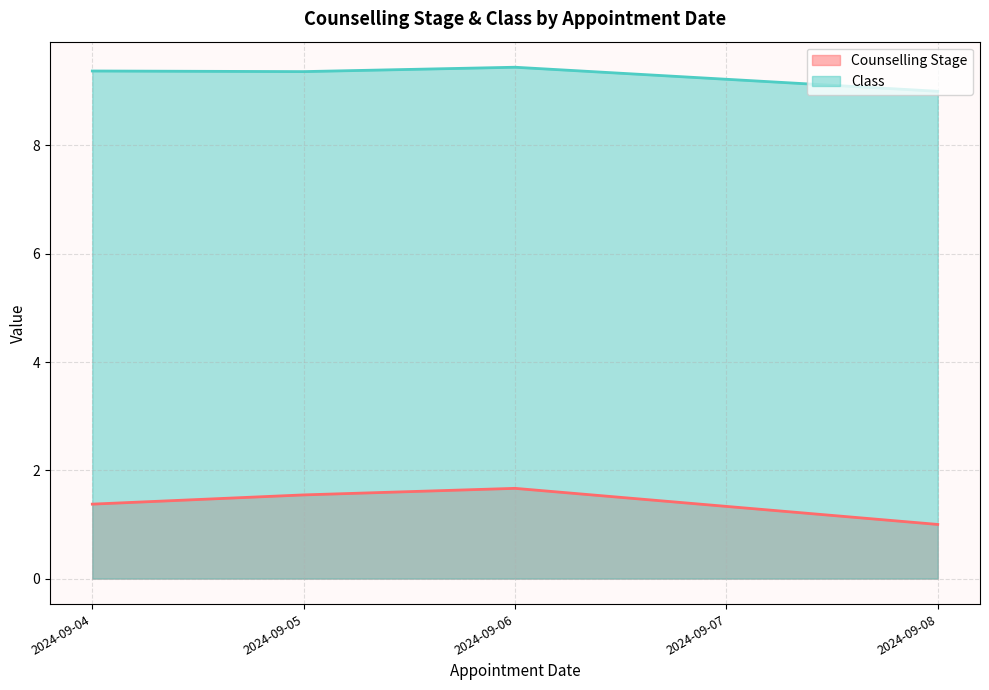

True or false: Counselling Stage and Class cross at least once.

False